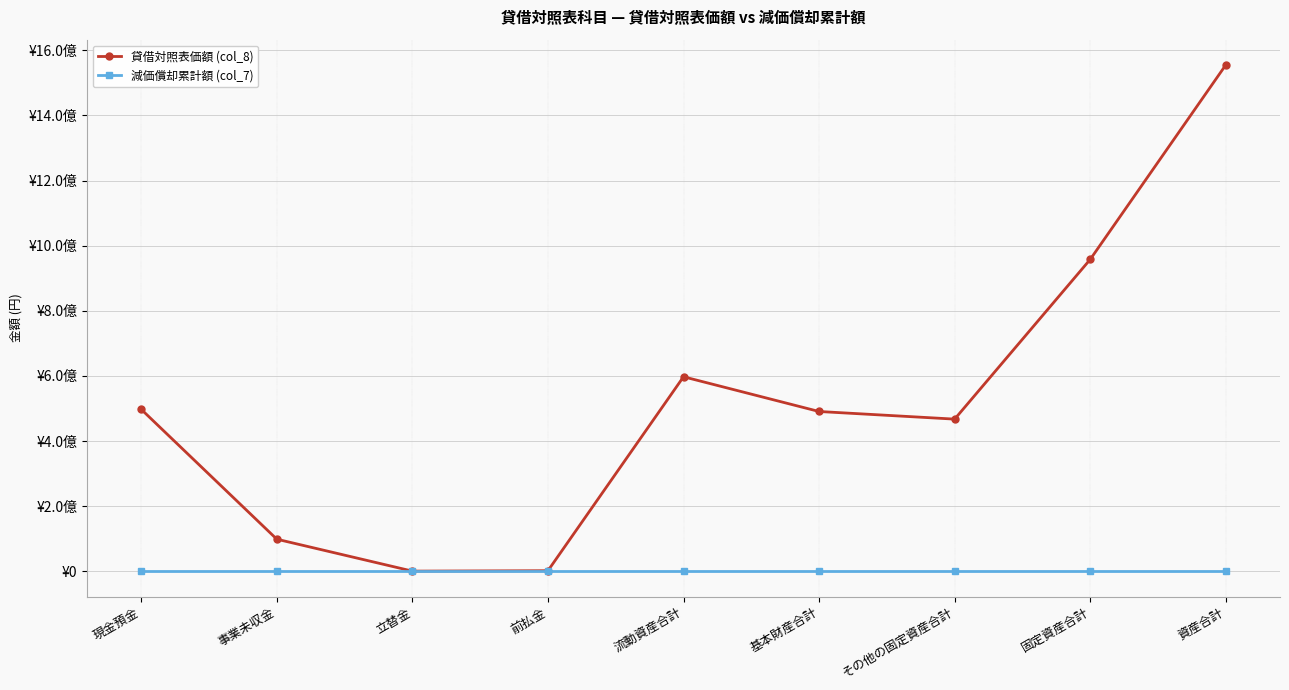

List the labels in order of 貸借対照表価額 (col_8) value, smallest first.

立替金, 前払金, 事業未収金, その他の固定資産合計, 基本財産合計, 現金預金, 流動資産合計, 固定資産合計, 資産合計